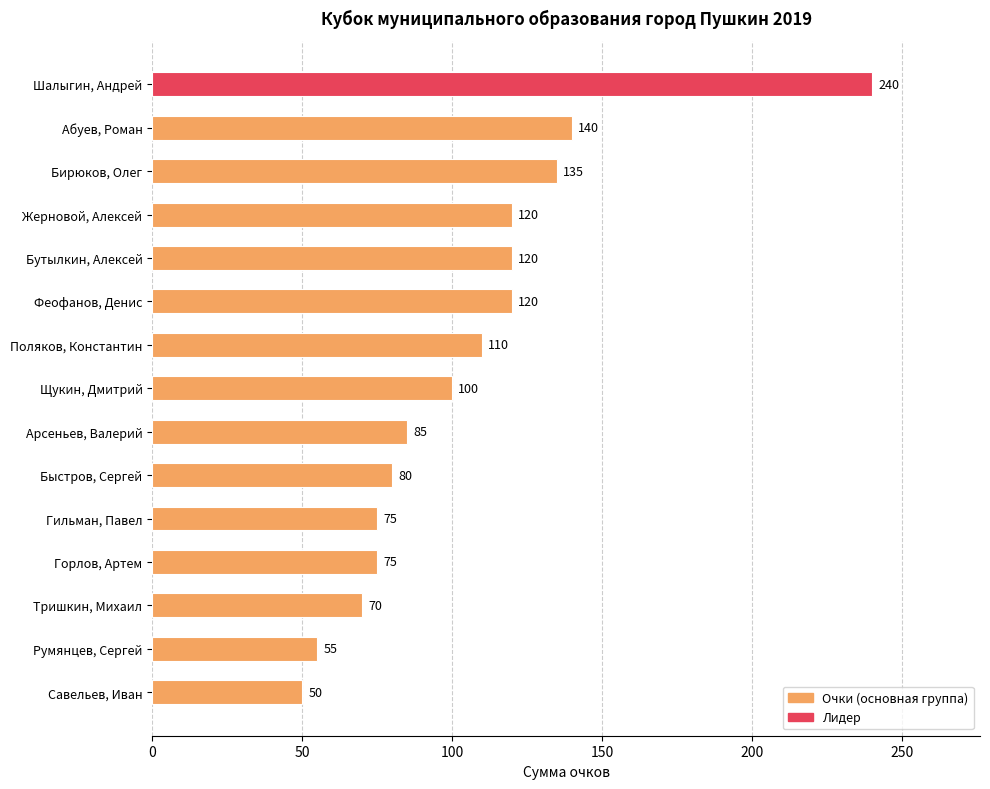

What is the change in value from Абуев, Роман to Савельев, Иван?

-90